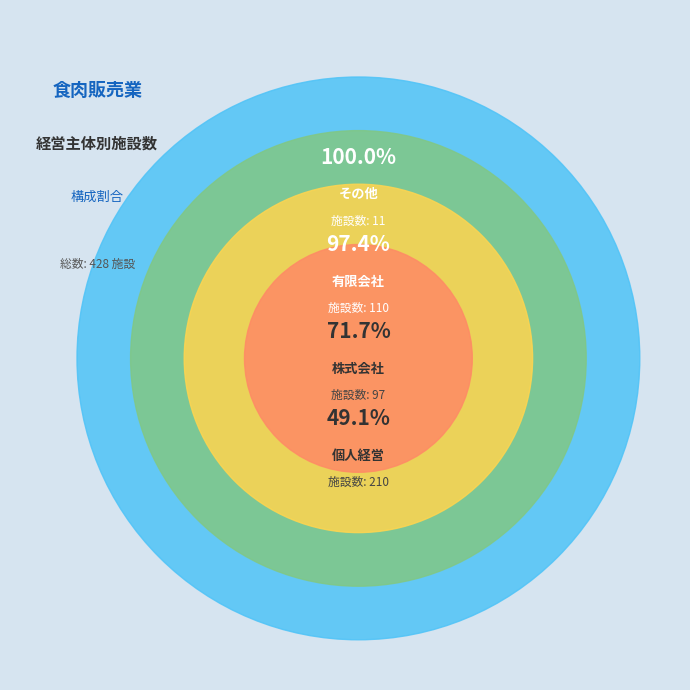

Is there a majority slice in this chart?

No